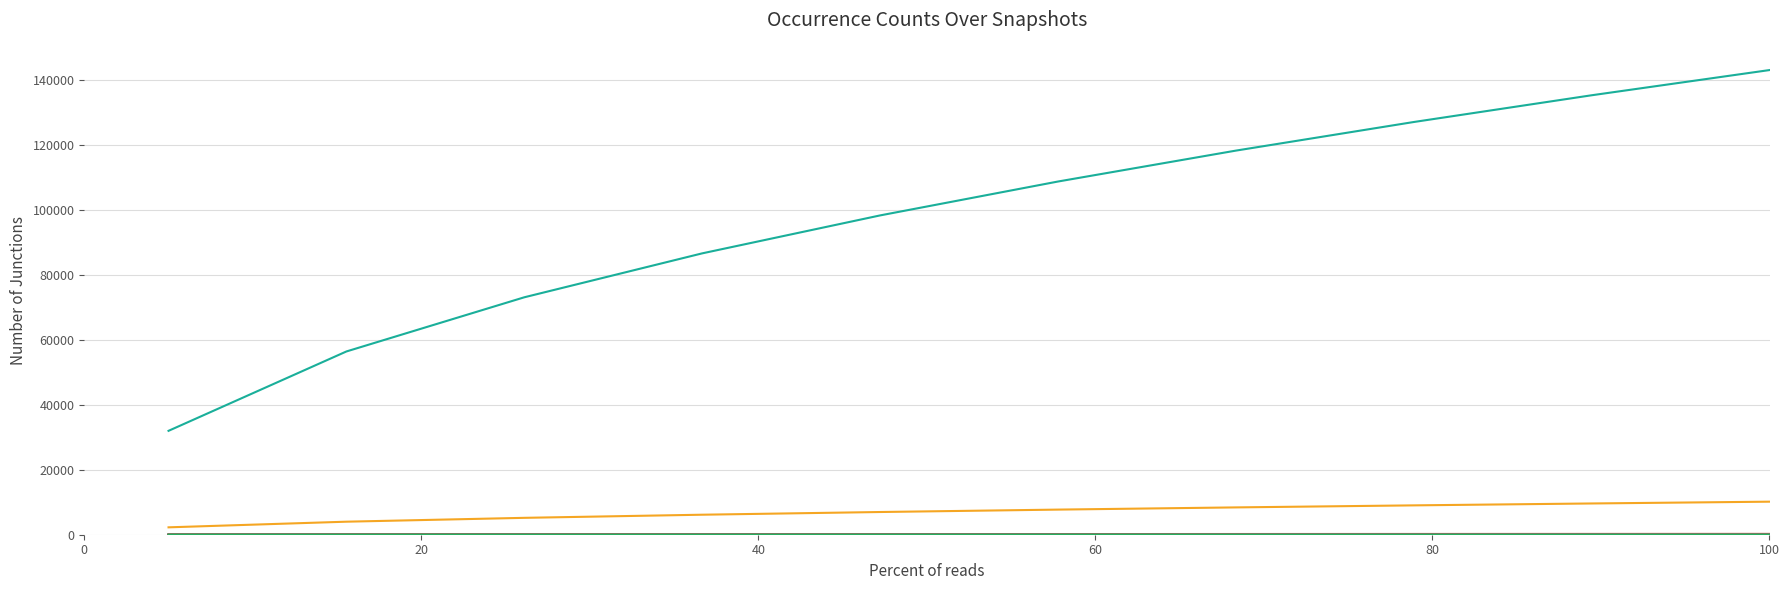

Count the number of data series in this chart.

6